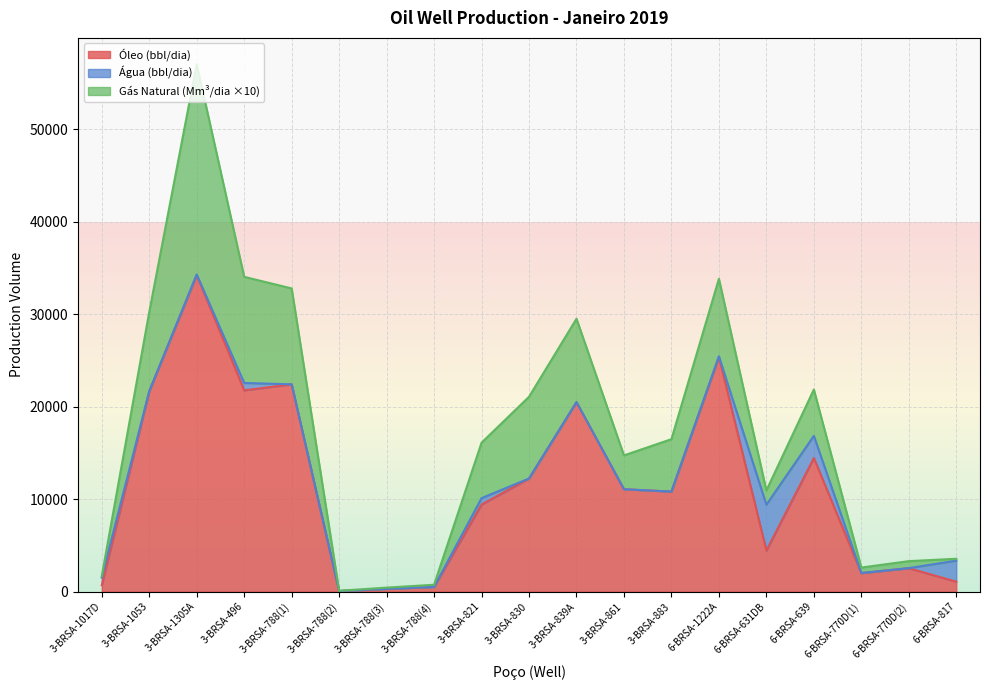

Which category has the highest value in the Óleo (bbl/dia) series?

3-BRSA-1305A